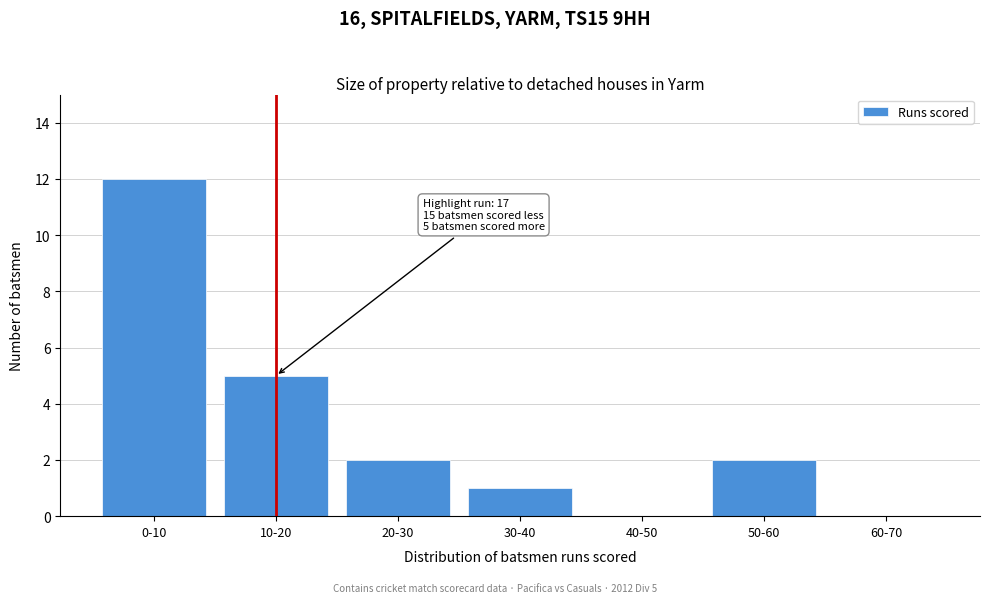

Reading left to right, extract all data points from this chart.

0-10=12	10-20=5	20-30=2	30-40=1	40-50=0	50-60=2	60-70=0